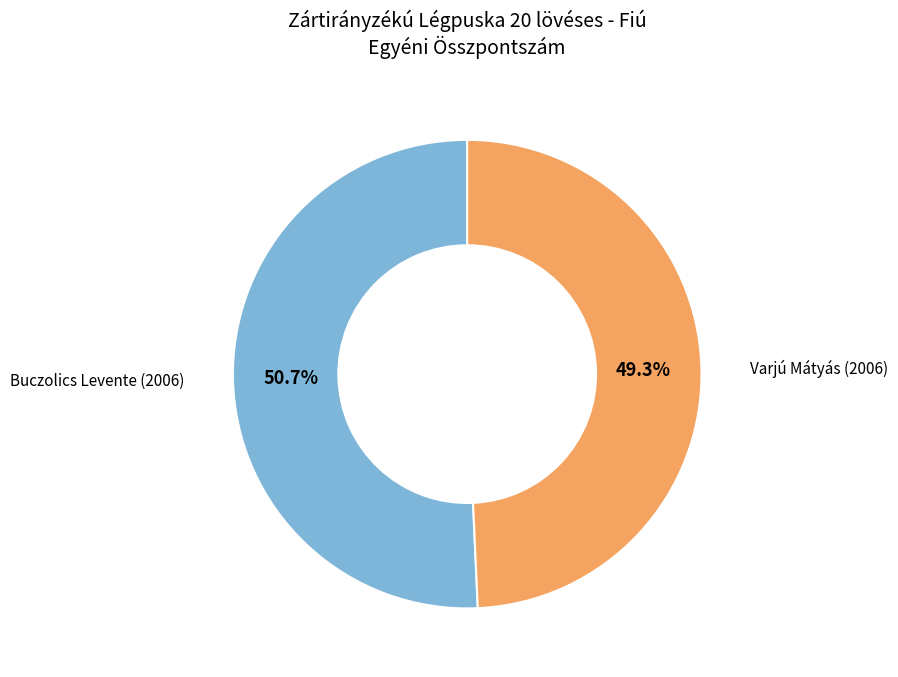

To the nearest percent, what portion does Buczolics Levente (2006) represent?

51%